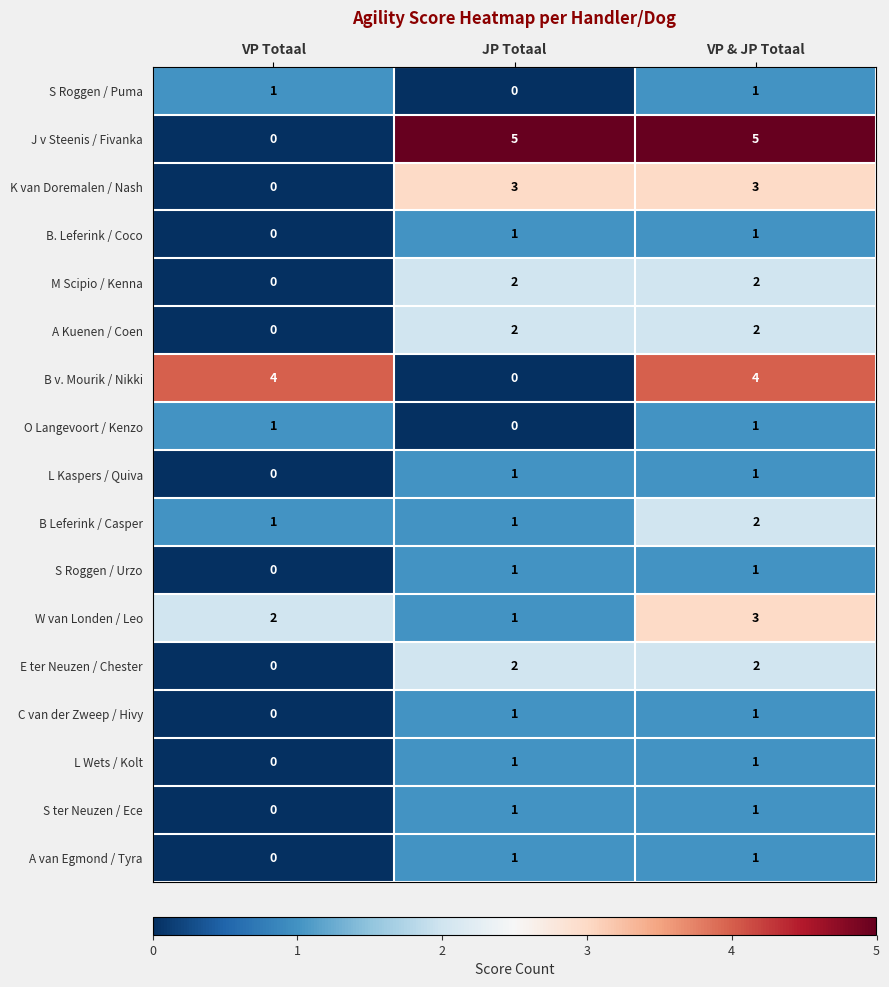

Where is M Scipio / Kenna nearest to the value 1?

VP Totaal